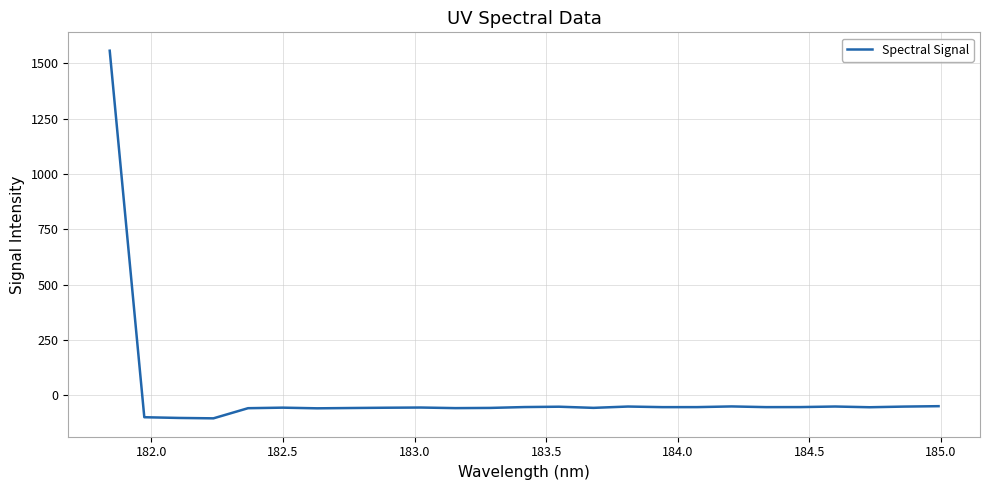

What is the minimum value shown in the chart?

-104.7